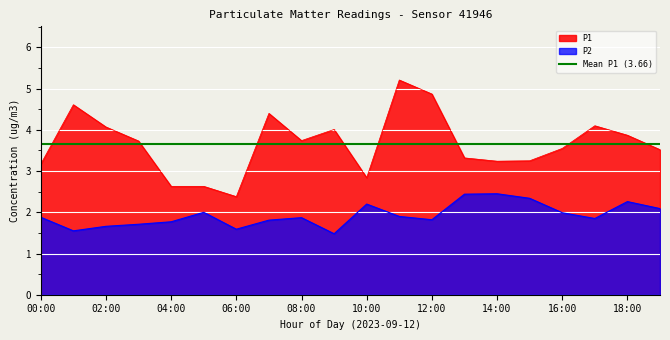

What value does the P2 series have at 06:00?

1.6